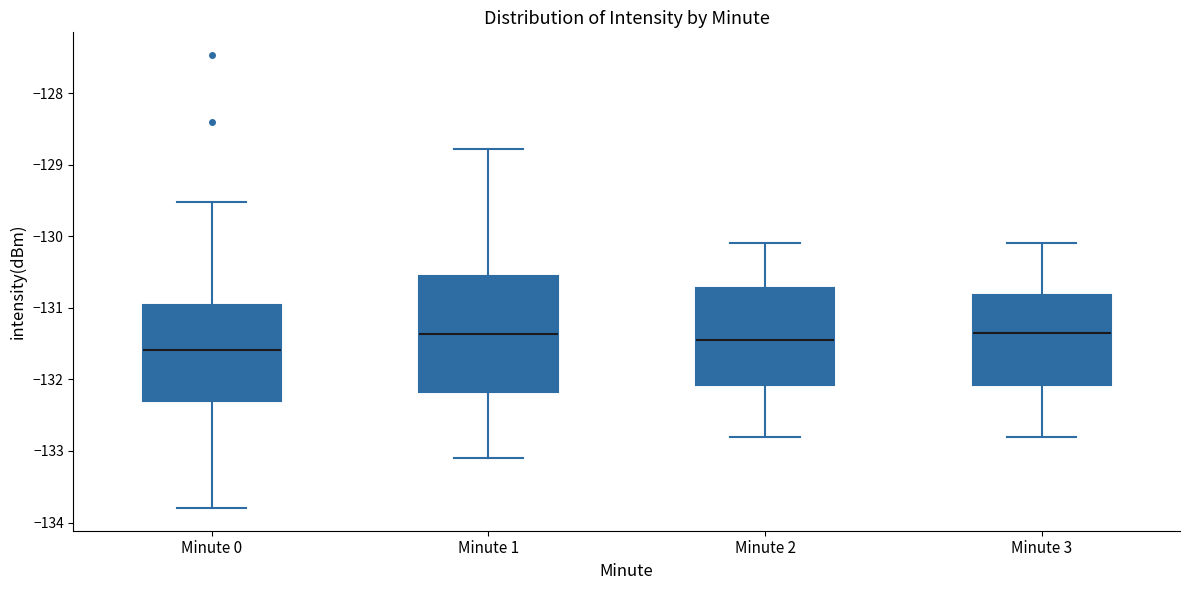

Comparing the boxes themselves (not the whiskers), which one is the tallest?

Minute 1